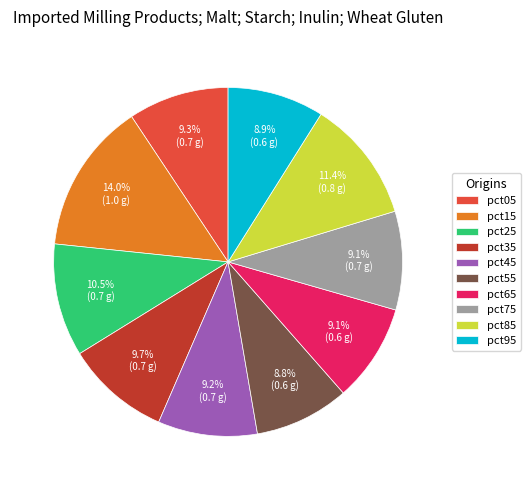

Count the number of slices in the pie.

10